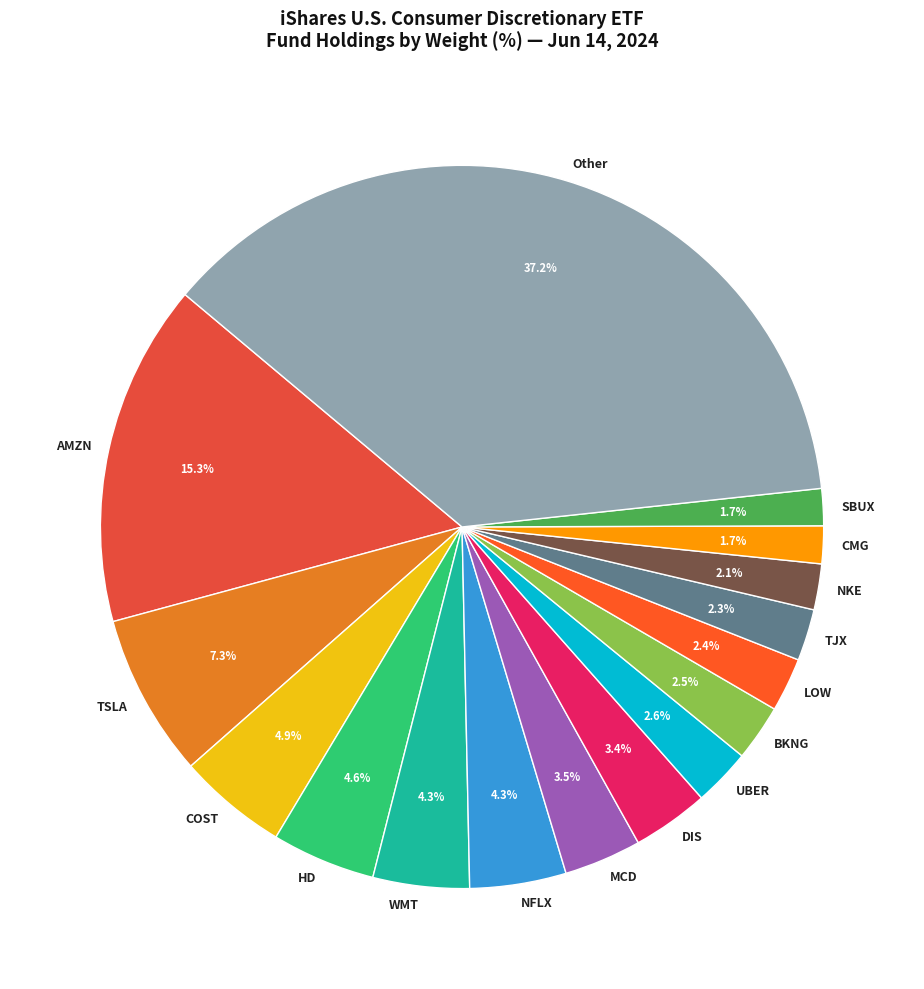

The HD slice represents 5% of the pie. True or false?

True